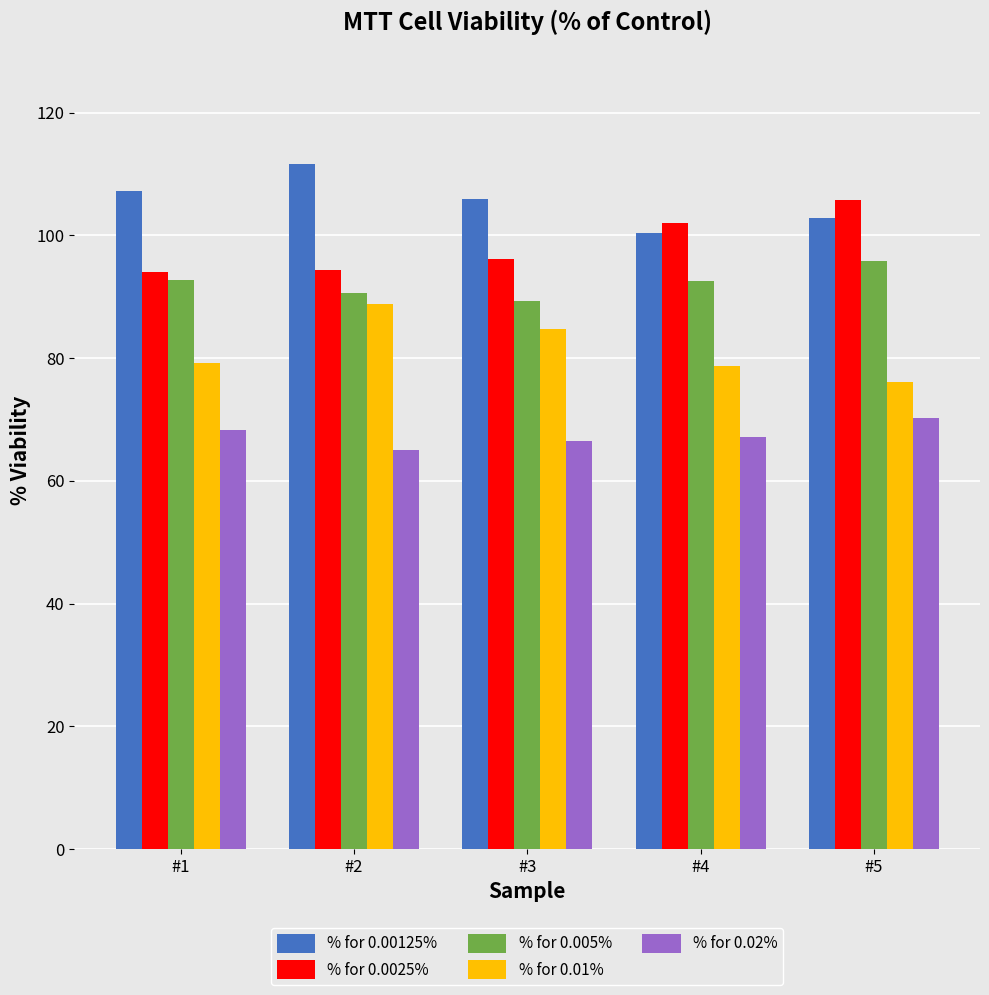

Are the bars horizontal?

No